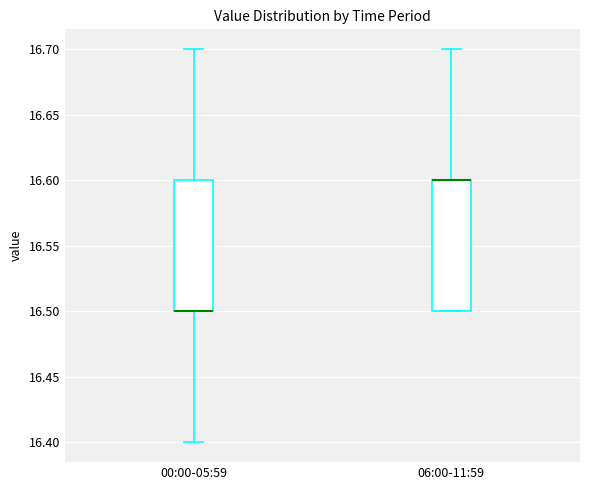

Where is the upper edge of the box for 06:00-11:59 on the y-axis? The values are not printed on the chart, so give them approximately, as read against the axis.

16.6